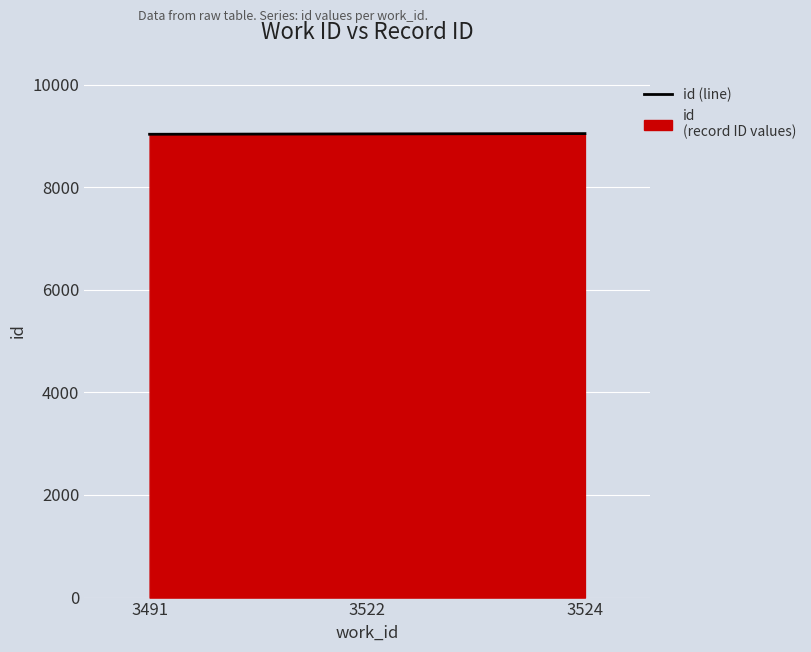

Between 3524 and 3491, which is larger?

3524